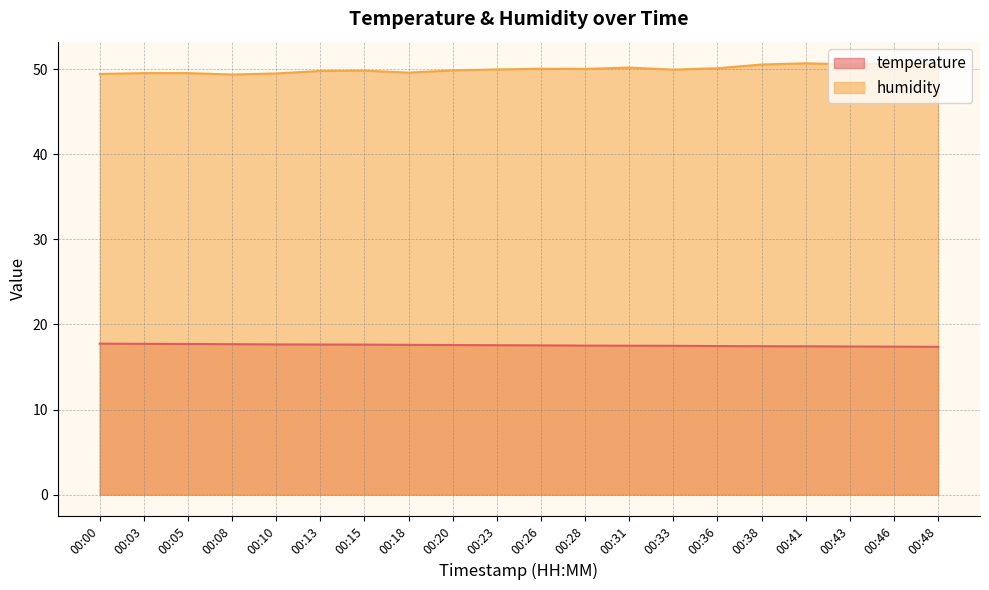

Does the chart display data point markers on the line(s)?

No